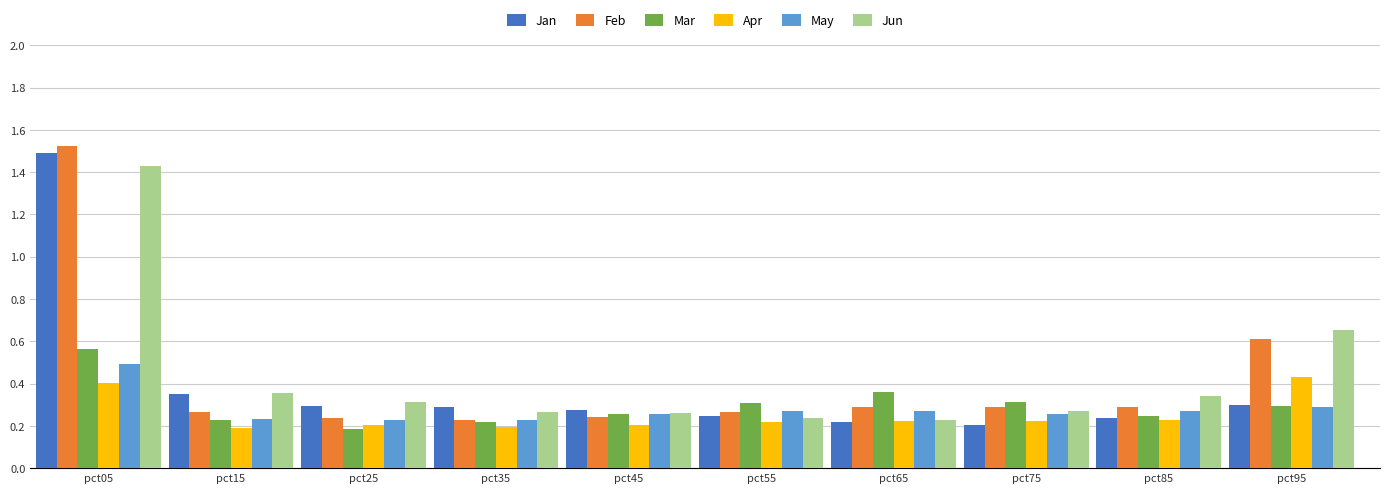

At which label does Jun reach its peak?

pct05